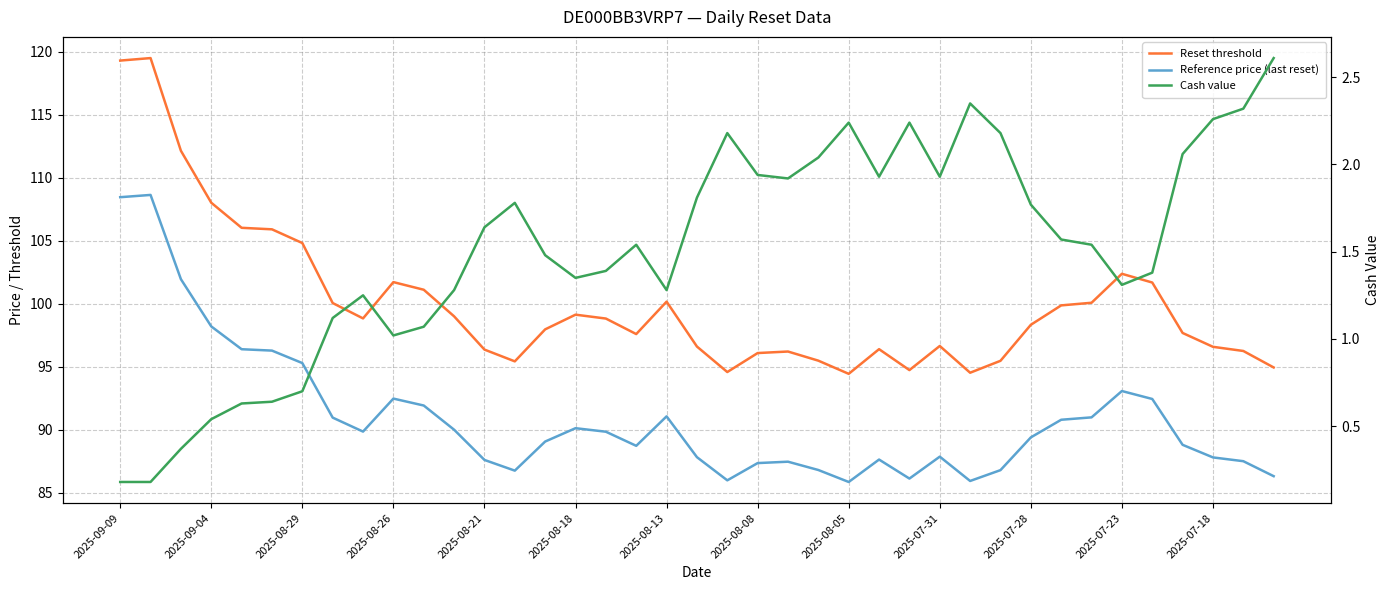

At how many categories does at least one series exceed 24?

39